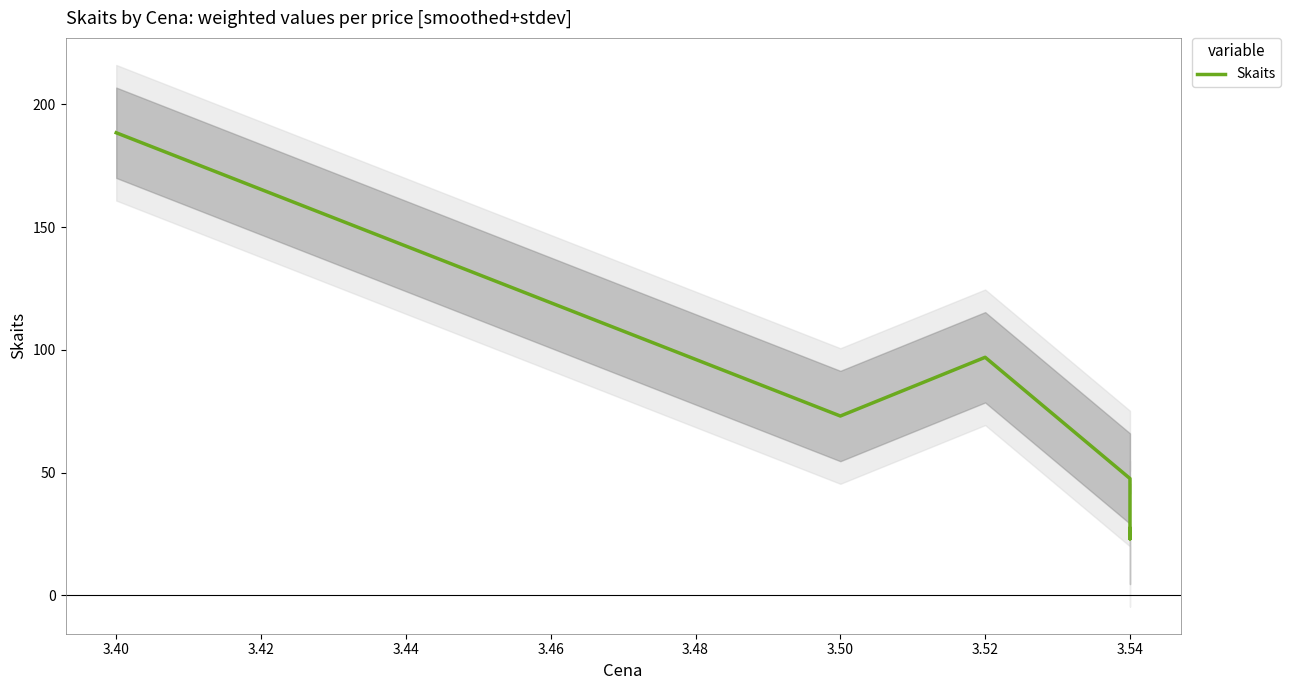

How many data points does each series have?

7